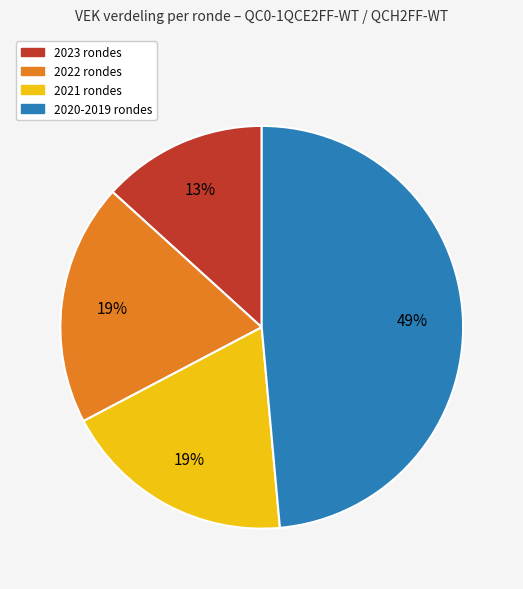

Does any single category account for the majority?

No